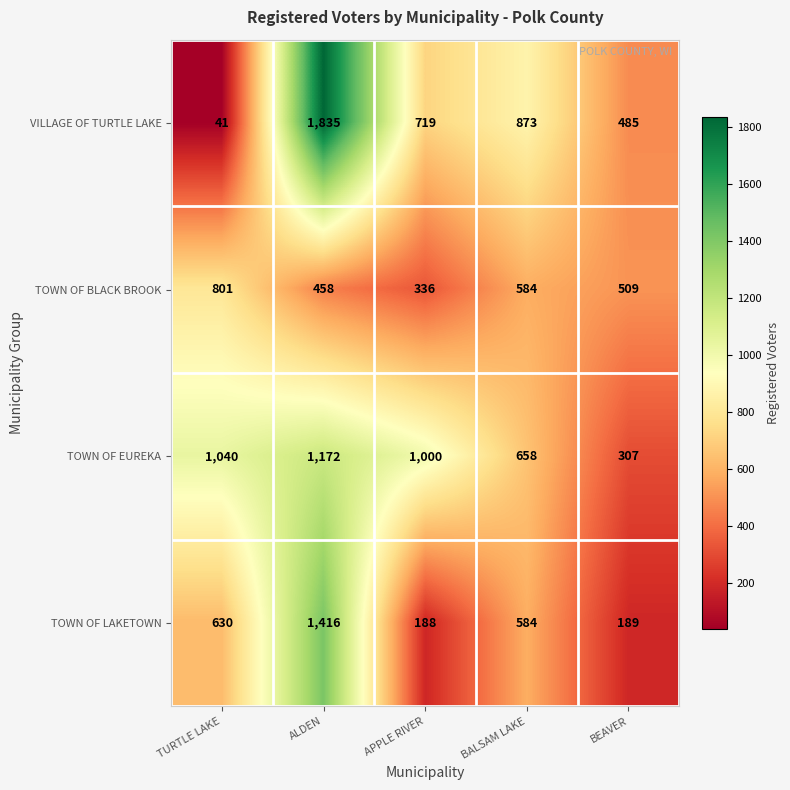

Which series has the largest range (max minus min)?

VILLAGE OF TURTLE LAKE